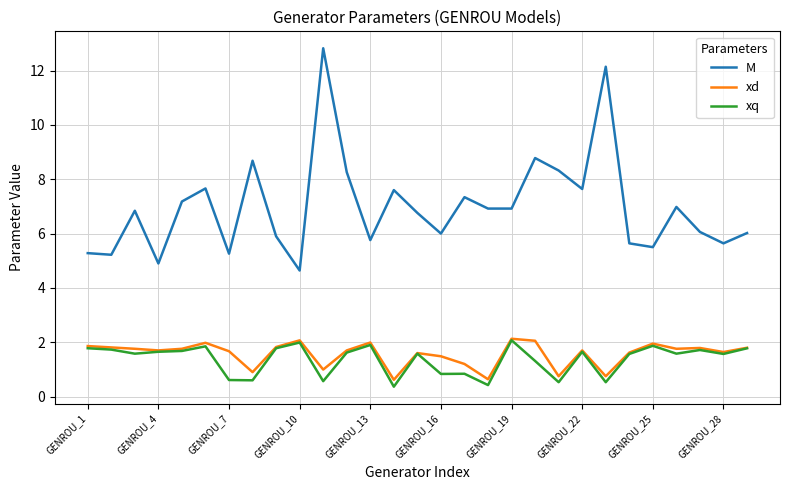

What is the sum of all xq values?

39.6